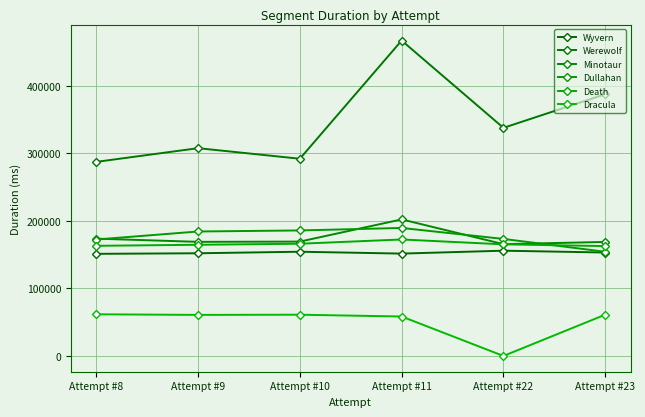

Reading left to right, what are all the values shown in this chart?

Wyvern: Attempt #8=151216	Attempt #9=152057	Attempt #10=154333	Attempt #11=151574	Attempt #22=155875	Attempt #23=153172
Werewolf: Attempt #8=287387	Attempt #9=307669	Attempt #10=292053	Attempt #11=467048	Attempt #22=337780	Attempt #23=387544
Minotaur: Attempt #8=173702	Attempt #9=168966	Attempt #10=169336	Attempt #11=202202	Attempt #22=165557	Attempt #23=168831
Dullahan: Attempt #8=172430	Attempt #9=184296	Attempt #10=185848	Attempt #11=189546	Attempt #22=173293	Attempt #23=154259
Death: Attempt #8=163101	Attempt #9=164628	Attempt #10=166174	Attempt #11=172478	Attempt #22=165260	Attempt #23=162678
Dracula: Attempt #8=61677	Attempt #9=60795	Attempt #10=61090	Attempt #11=58397	Attempt #22=0	Attempt #23=61127